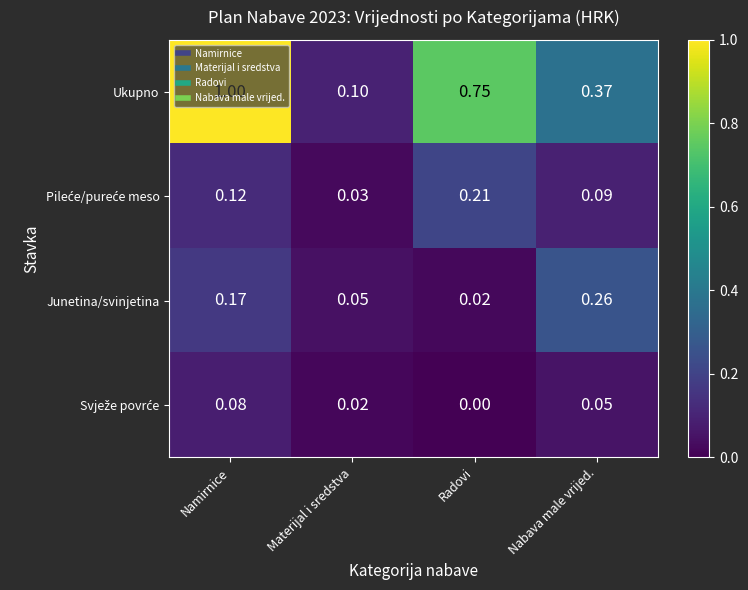

Where is Junetina/svinjetina nearest to the value 0?

Radovi